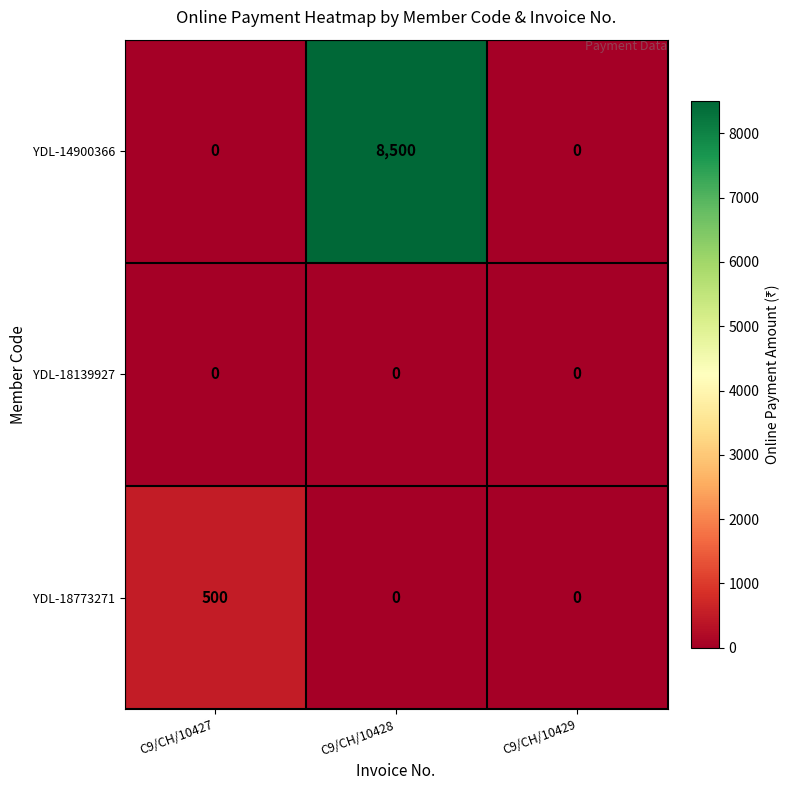

Rank the series by their maximum value, from highest to lowest.

YDL-14900366, YDL-18773271, YDL-18139927